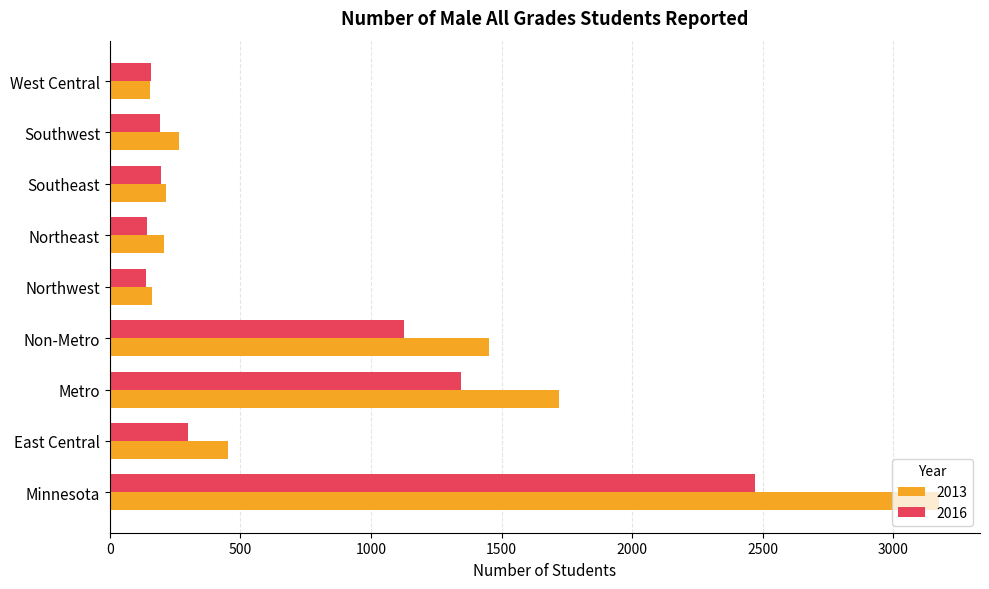

Rank the series by their average value, from highest to lowest.

2013, 2016